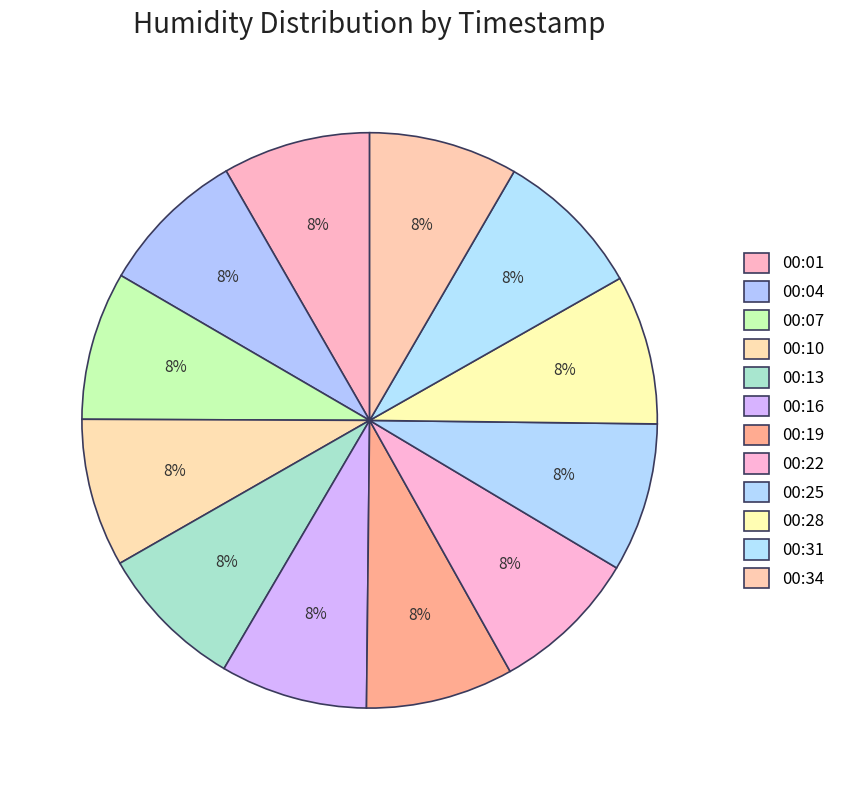

Rank the categories by value from lowest to highest.

00:16, 00:13, 00:04, 00:19, 00:01, 00:22, 00:07, 00:10, 00:25, 00:34, 00:28, 00:31